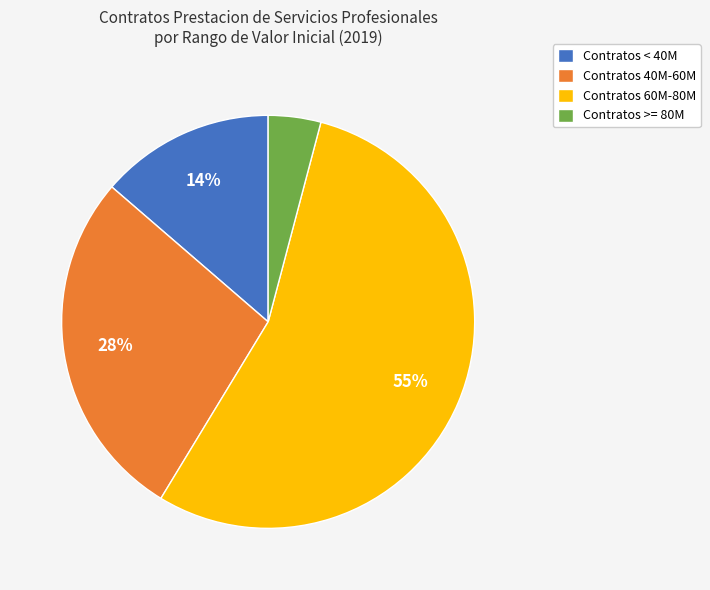

Does any single category account for the majority?

Yes